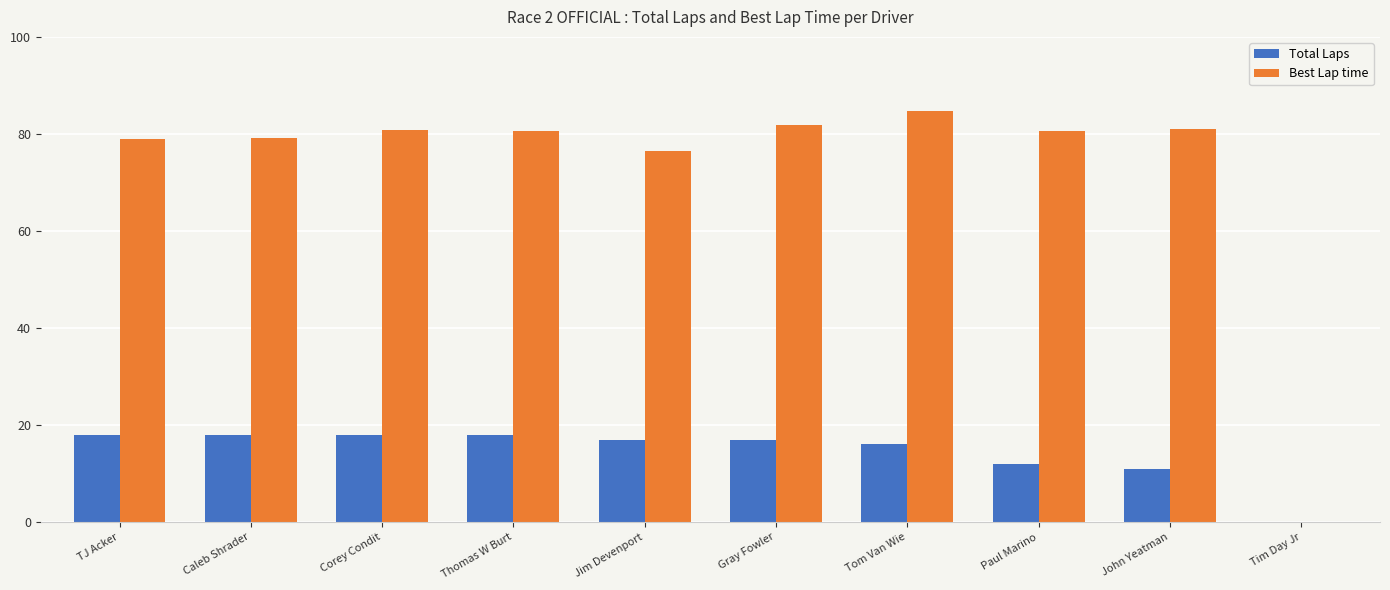

Is the value of Total Laps at TJ Acker greater than the value of Best Lap time at Gray Fowler?

No